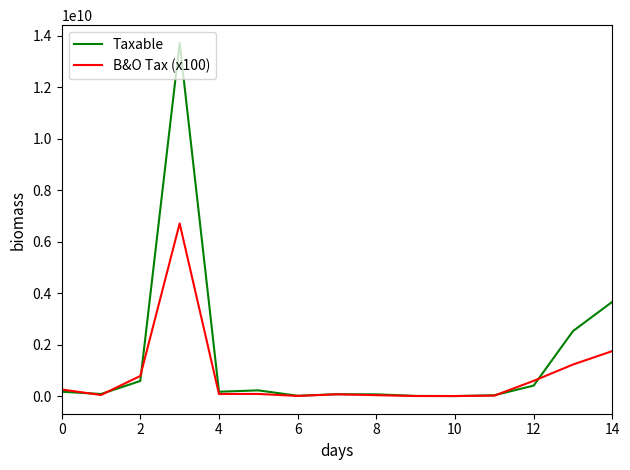

Which series has the largest total across all categories?

Taxable